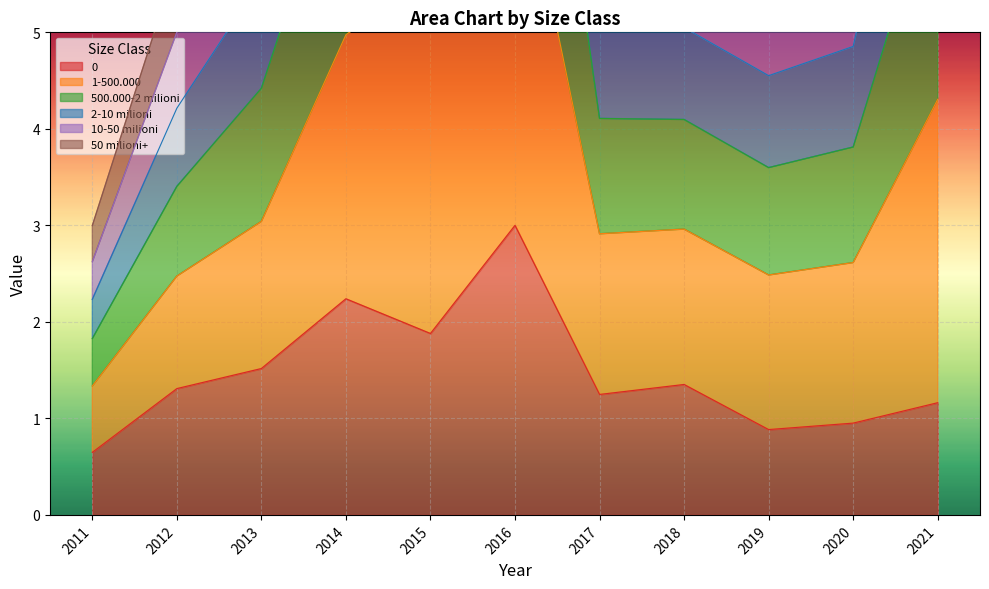

Which series has the widest spread of values?

1-500.000